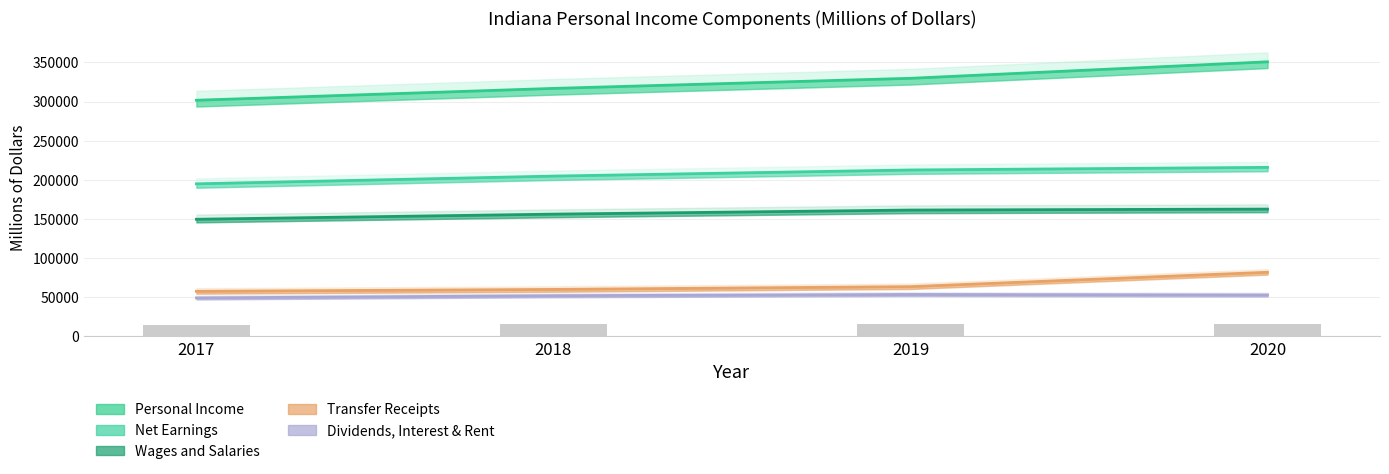

Which series has the largest total across all categories?

Personal Income